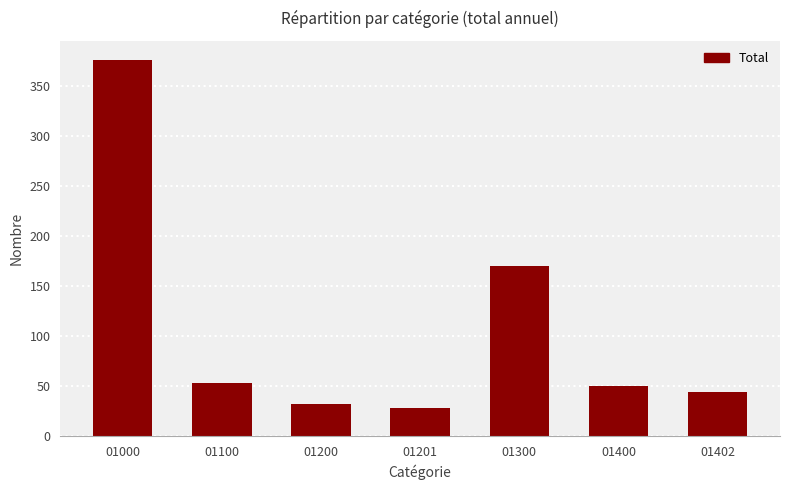

Which label corresponds to the largest value in the chart?

01000